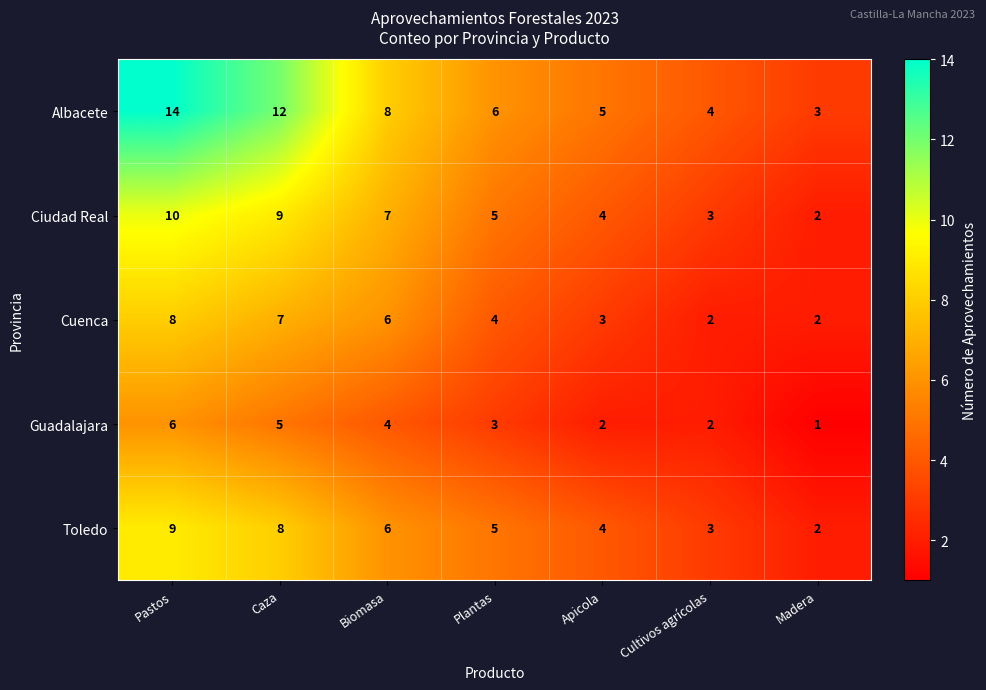

True or false: Guadalajara has a value of 2 at Apicola.

True